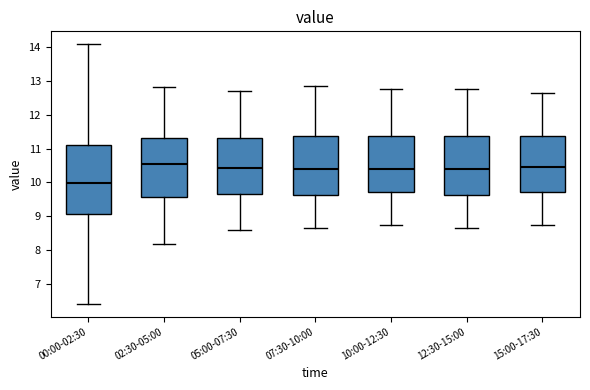

Which box's median line is the highest?

02:30-05:00